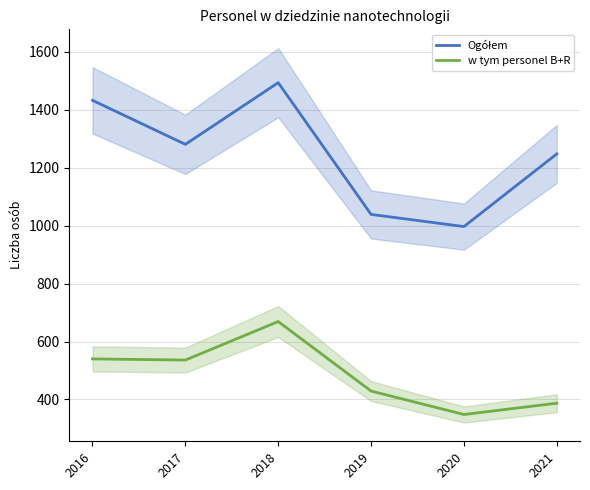

True or false: w tym personel B+R and Ogółem intersect in this chart.

False